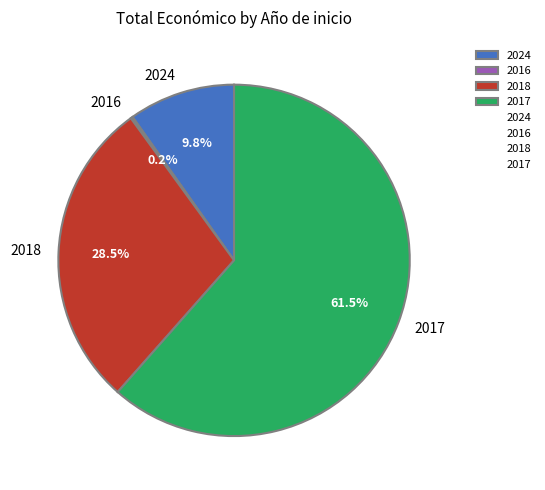

Is 2017 the majority of the pie?

Yes